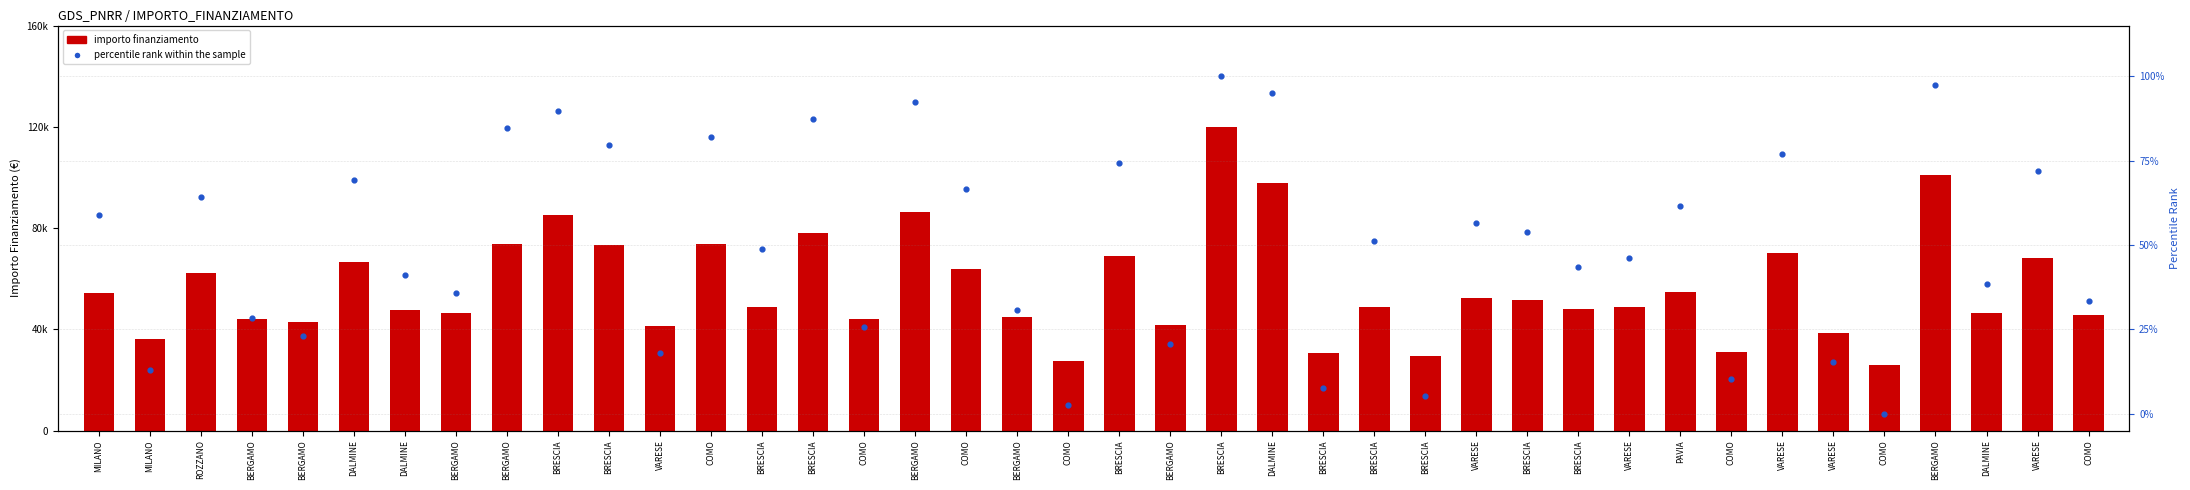

At which category is the sum across all series the highest?

BRESCIA